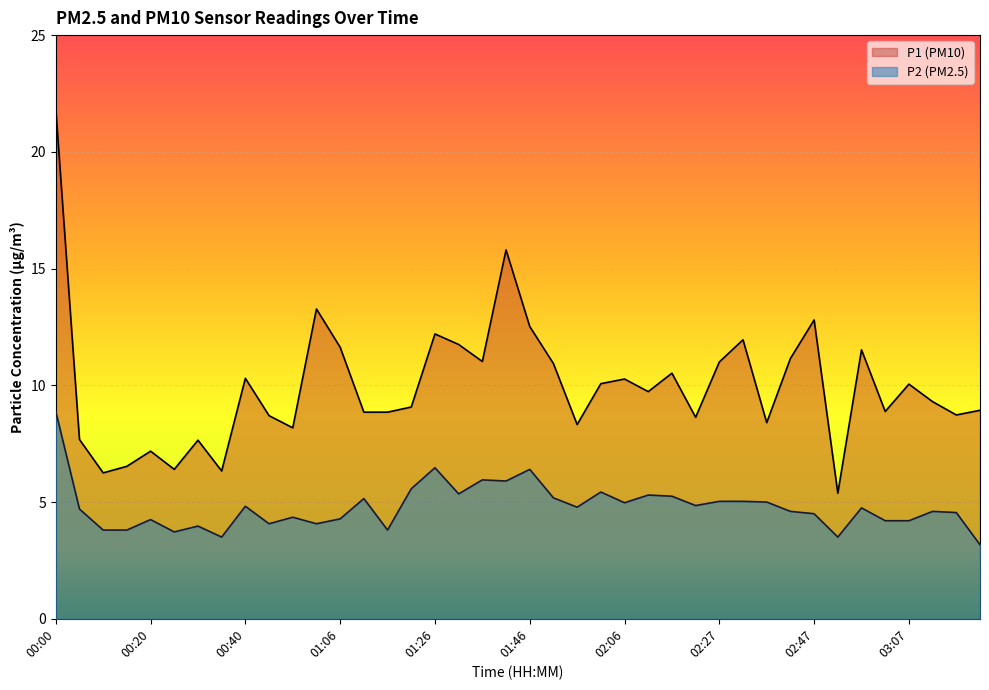

Reading left to right, what are all the values shown in this chart?

P1: 21.9	7.7	6.2	6.5	7.2	6.4	7.7	6.3	10.3	8.7	8.2	13.3	11.6	8.8	8.8	9.1	12.2	11.8	11.0	15.8	12.5	10.9	8.3	10.1	10.3	9.7	10.5	8.6	11.0	11.9	8.4	11.2	12.8	5.4	11.5	8.9	10.1	9.3	8.7	8.9
P2: 8.9	4.7	3.8	3.8	4.2	3.7	4.0	3.5	4.8	4.1	4.3	4.1	4.3	5.2	3.8	5.6	6.5	5.3	6.0	5.9	6.4	5.2	4.8	5.4	5.0	5.3	5.2	4.8	5.0	5.0	5.0	4.6	4.5	3.5	4.8	4.2	4.2	4.6	4.5	3.2